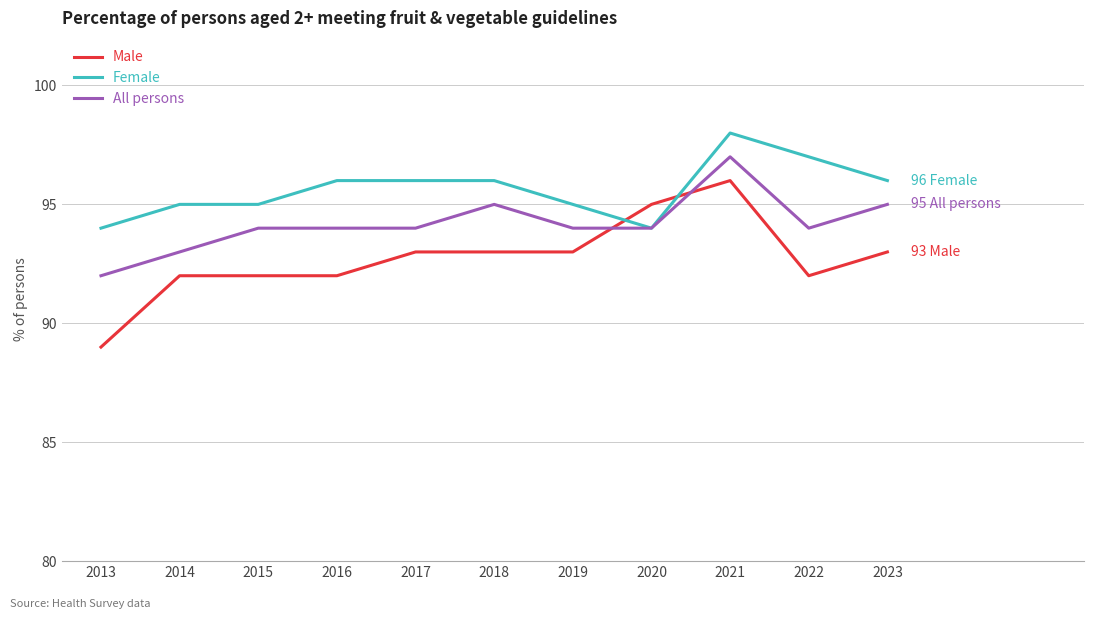

What is the sum of the Male values at 2013 and 2023?

182